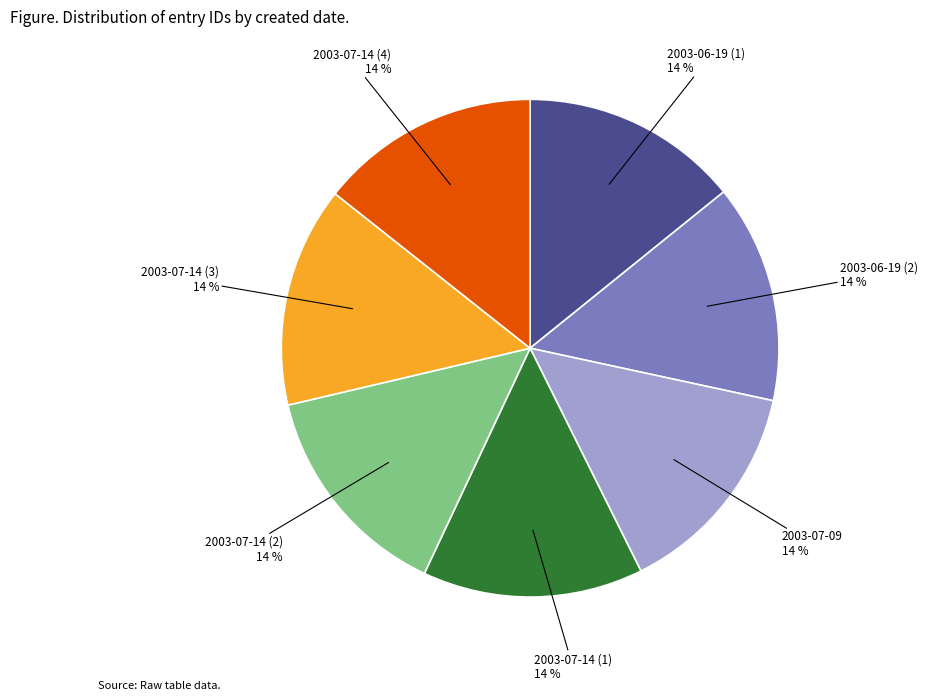

Count the number of slices in the pie.

7